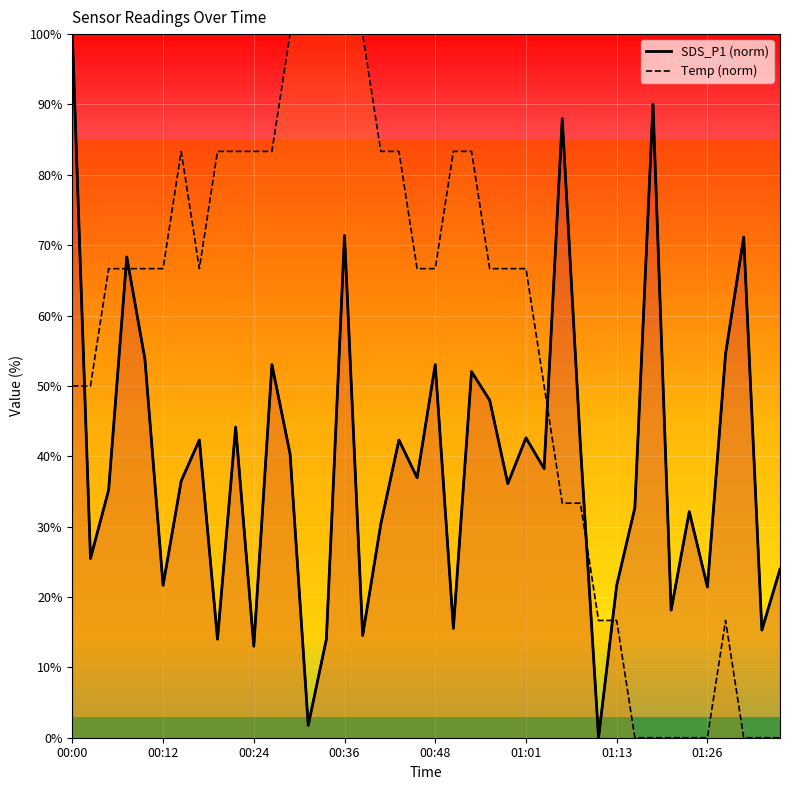

The SDS_P1 series shows 53.0 at 00:48. True or false?

True